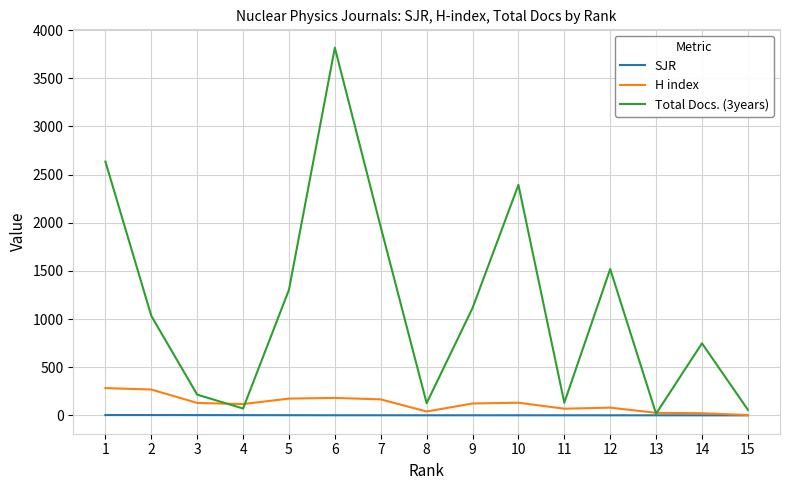

List the series in order of their peak value, highest first.

Total Docs. (3years), H index, SJR